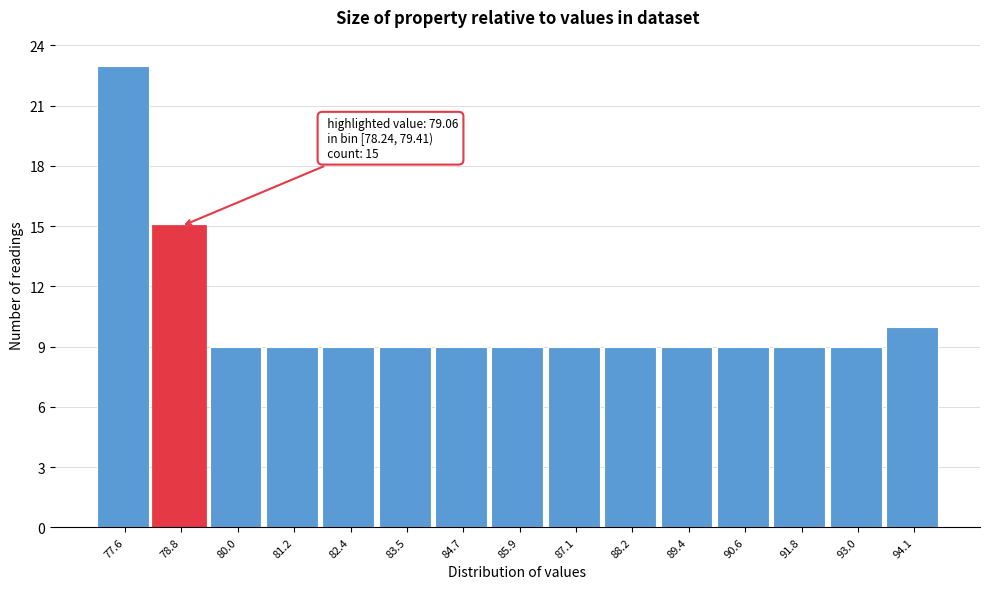

Over which range of the x-axis is the bar tallest?

77.0 to 78.2